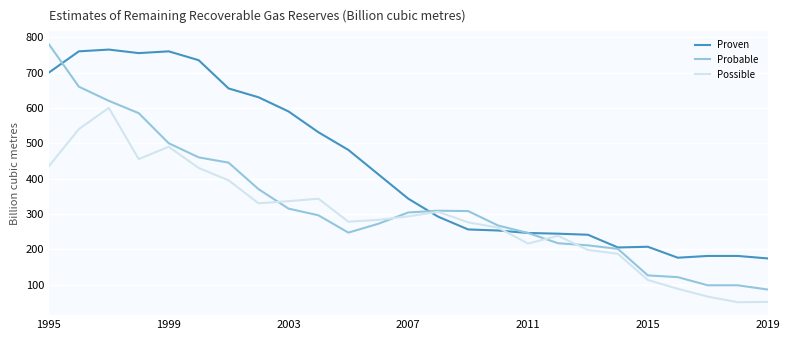

Which series has the largest total across all categories?

Proven